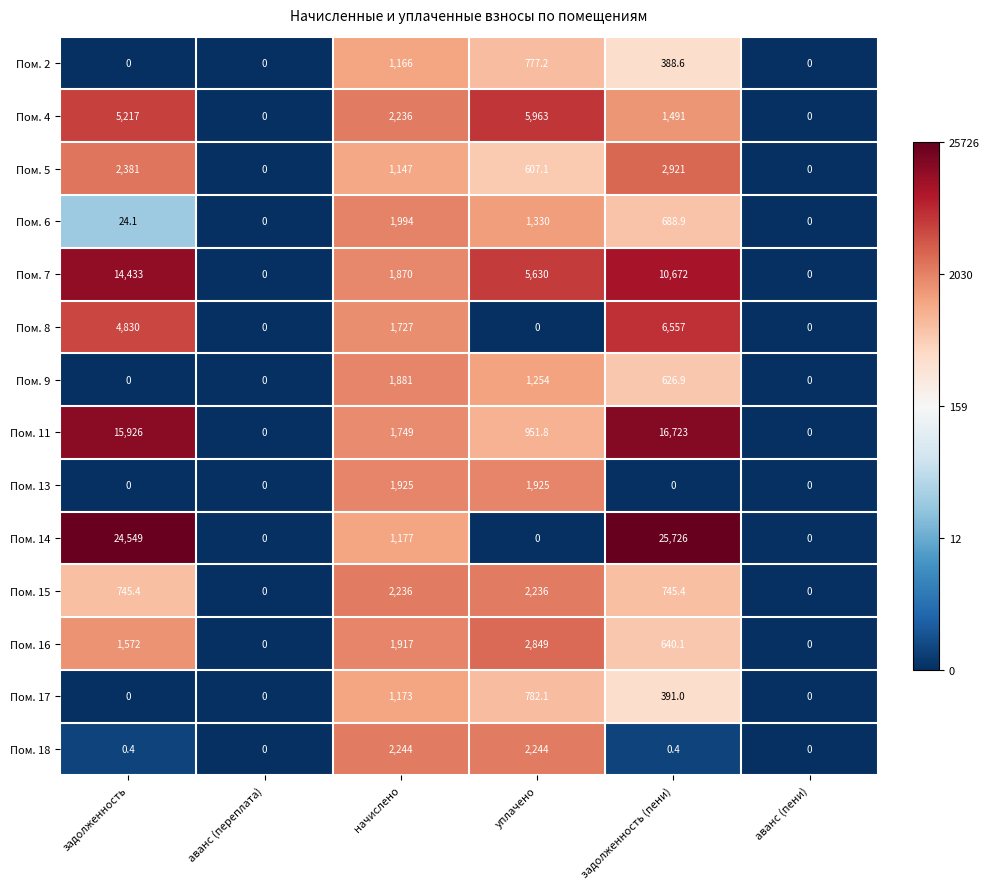

What is the highest value of the Пом. 7 series?

14433.0